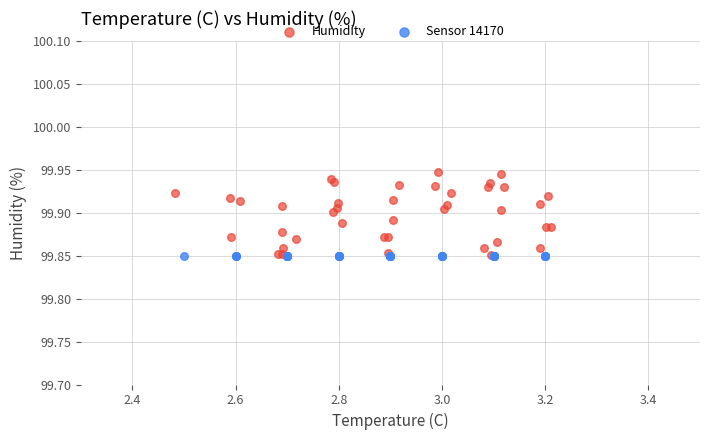

What are all the series names shown in the legend?

Humidity, Sensor 14170